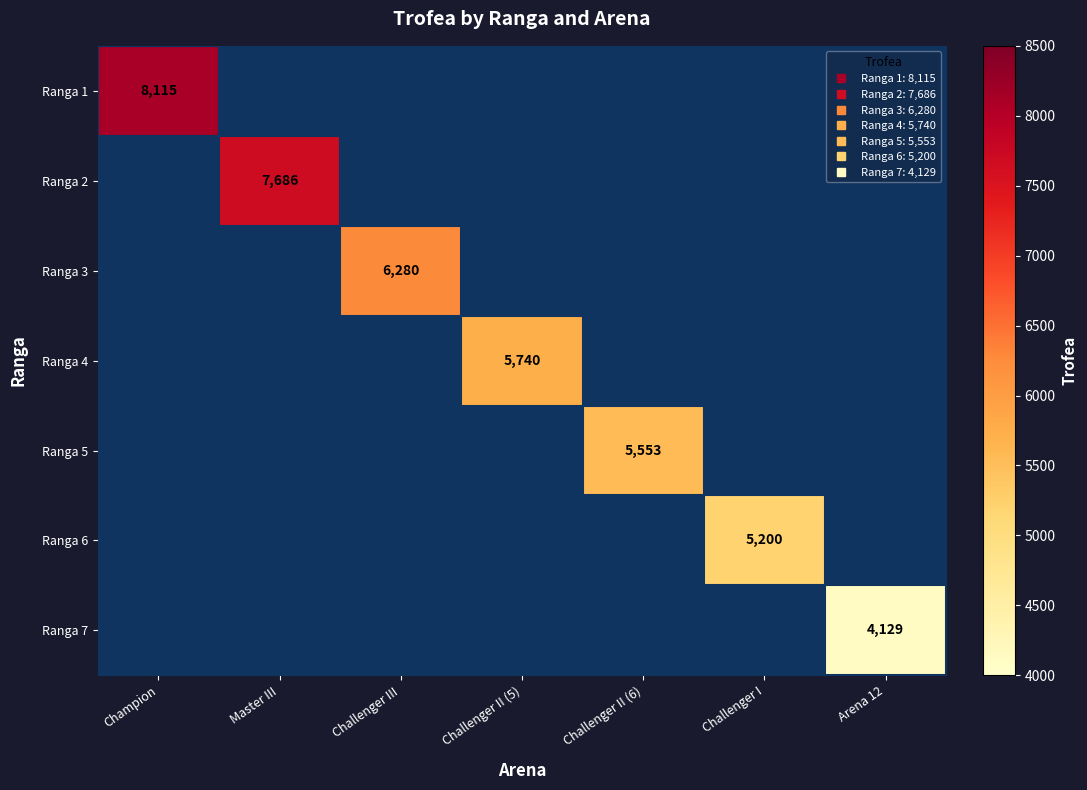

Is the value of Ranga 5 at Challenger III greater than the value of Ranga 1 at Challenger III?

No